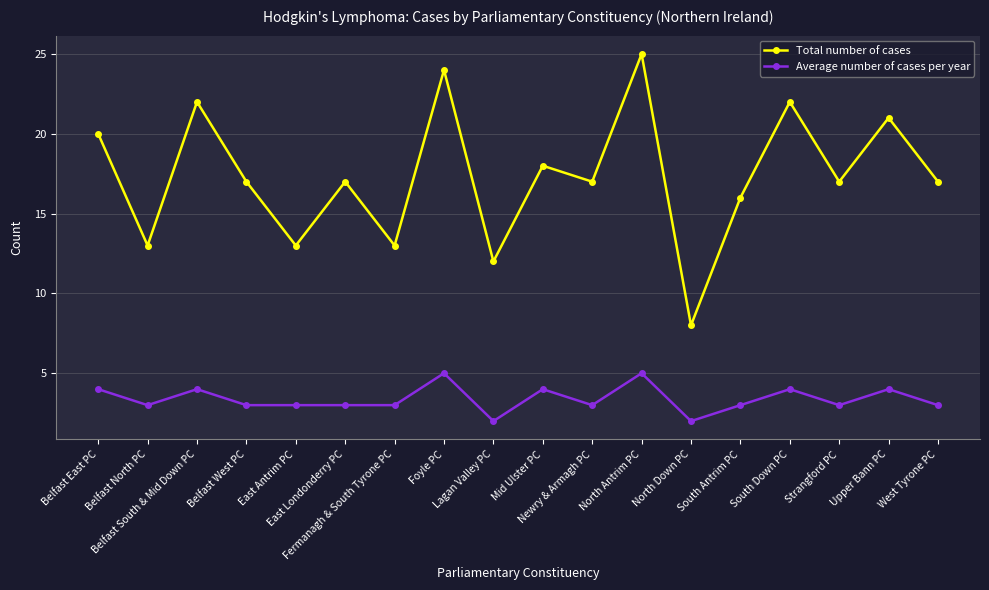

What is the label of the 15th point from the left?

South Down PC